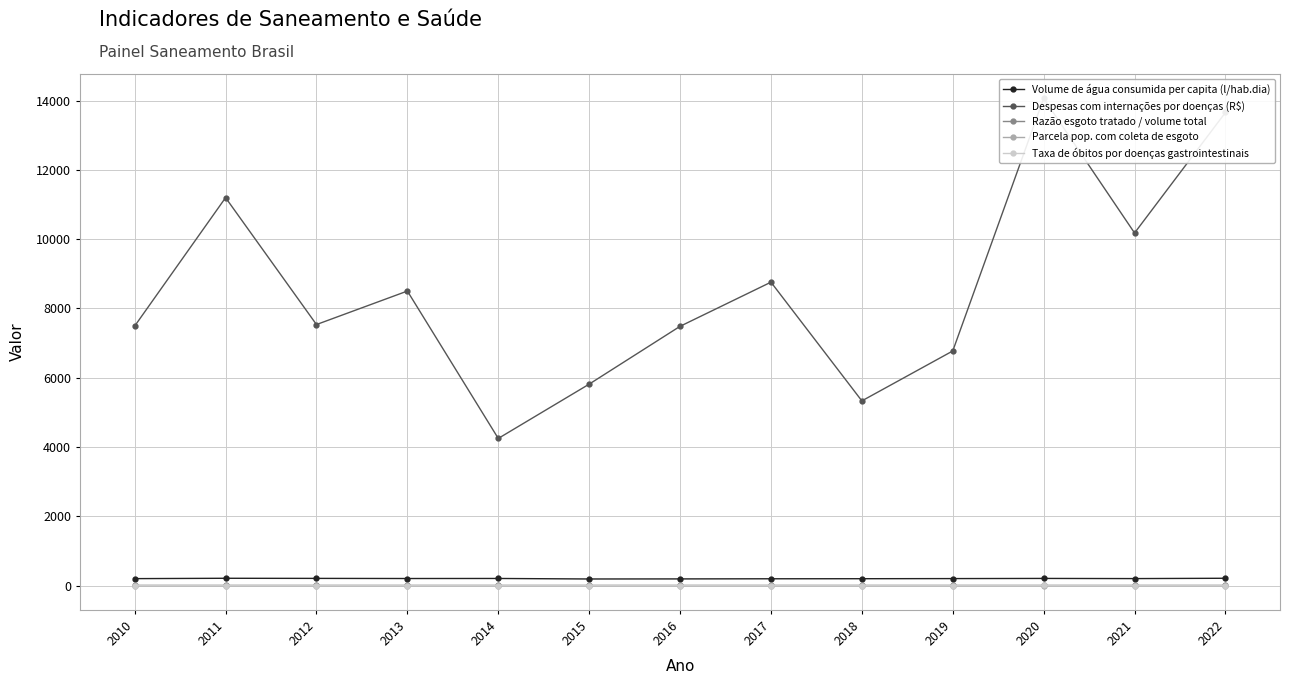

Rank the series by their maximum value, from highest to lowest.

Despesas com internações por doenças (R$), Volume de água consumida per capita (l/hab.dia), Razão esgoto tratado / volume total, Taxa de óbitos por doenças gastrointestinais, Parcela pop. com coleta de esgoto